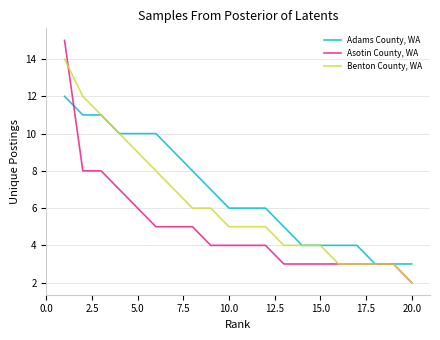

Which series has the largest total across all categories?

Adams County, WA